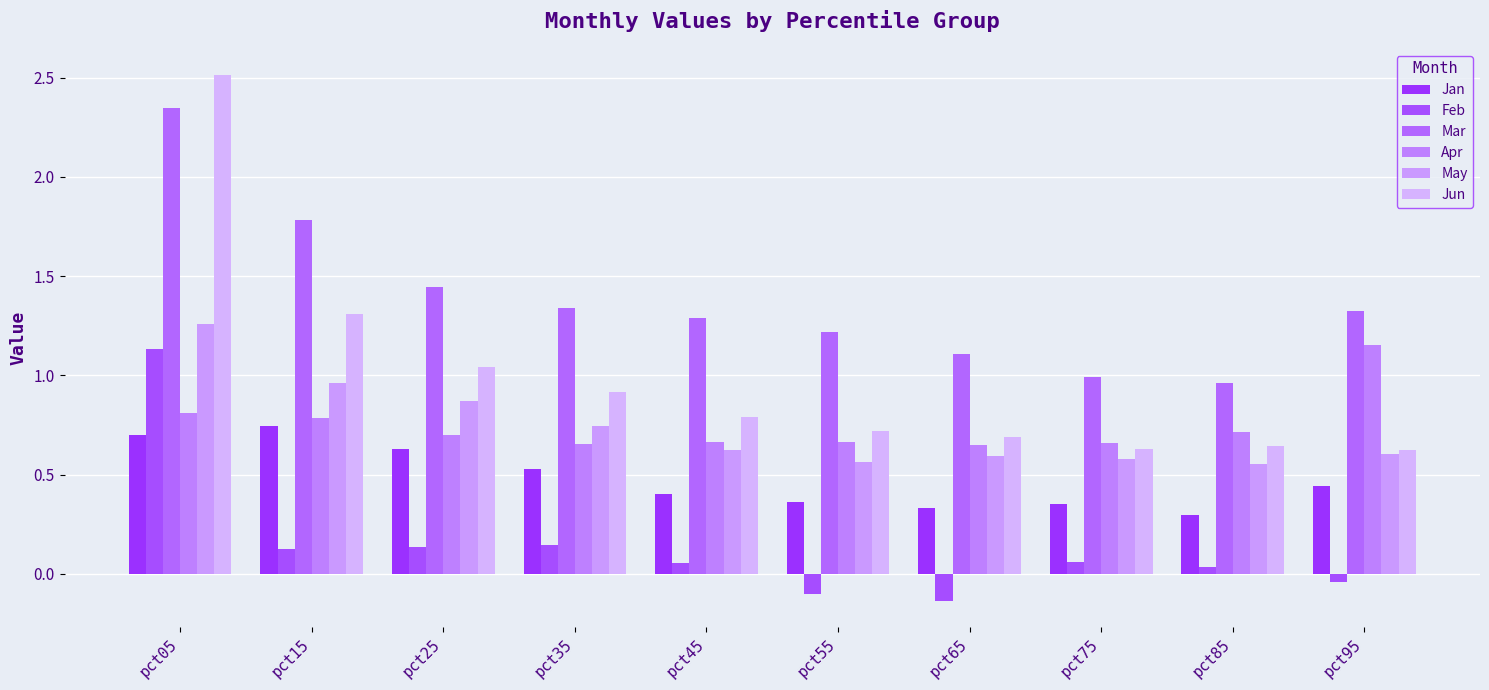

Are the bars horizontal?

No